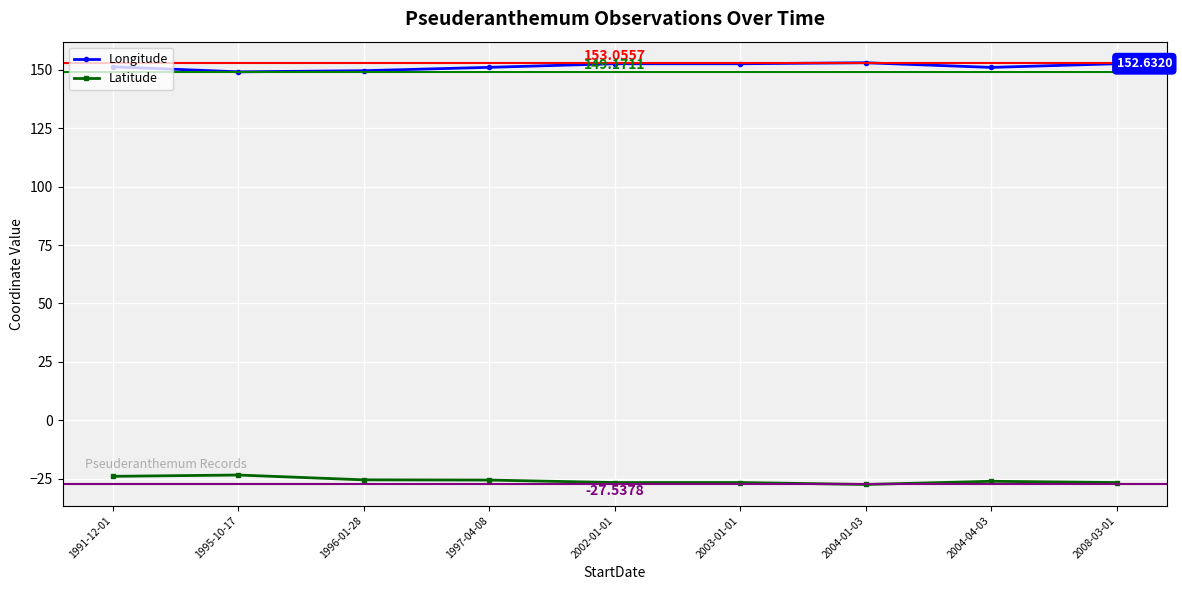

The value of Latitude at 1995-10-17 is -23.5. True or false?

True